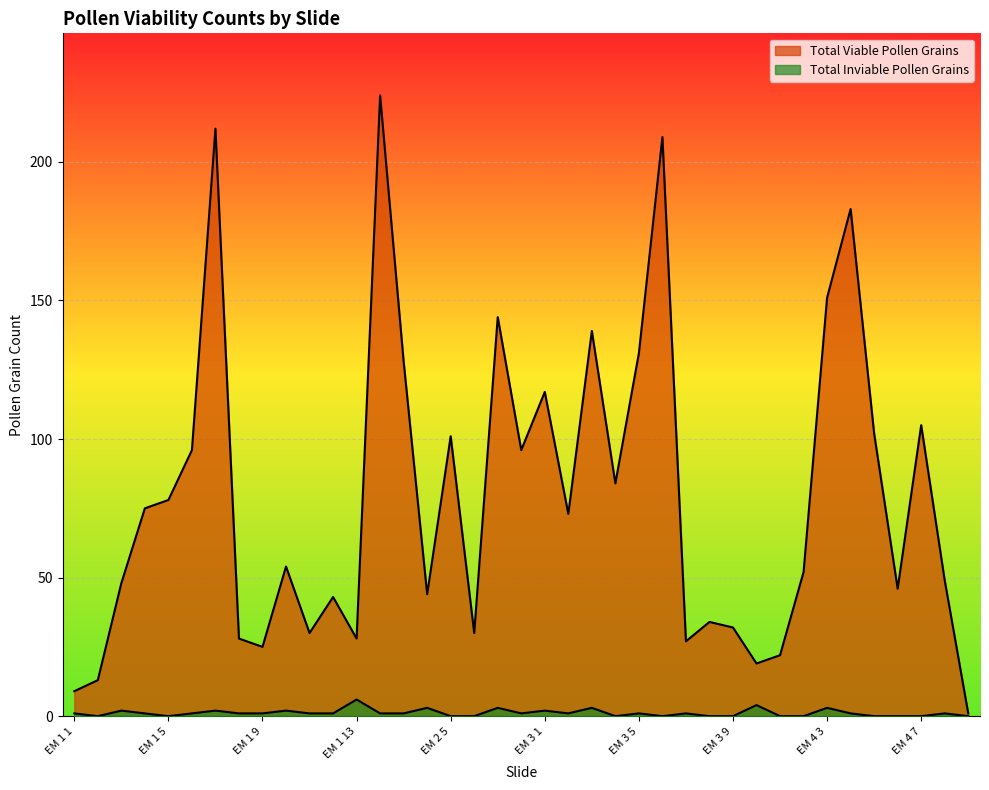

What is the total value across all series at EM 4 7?

105